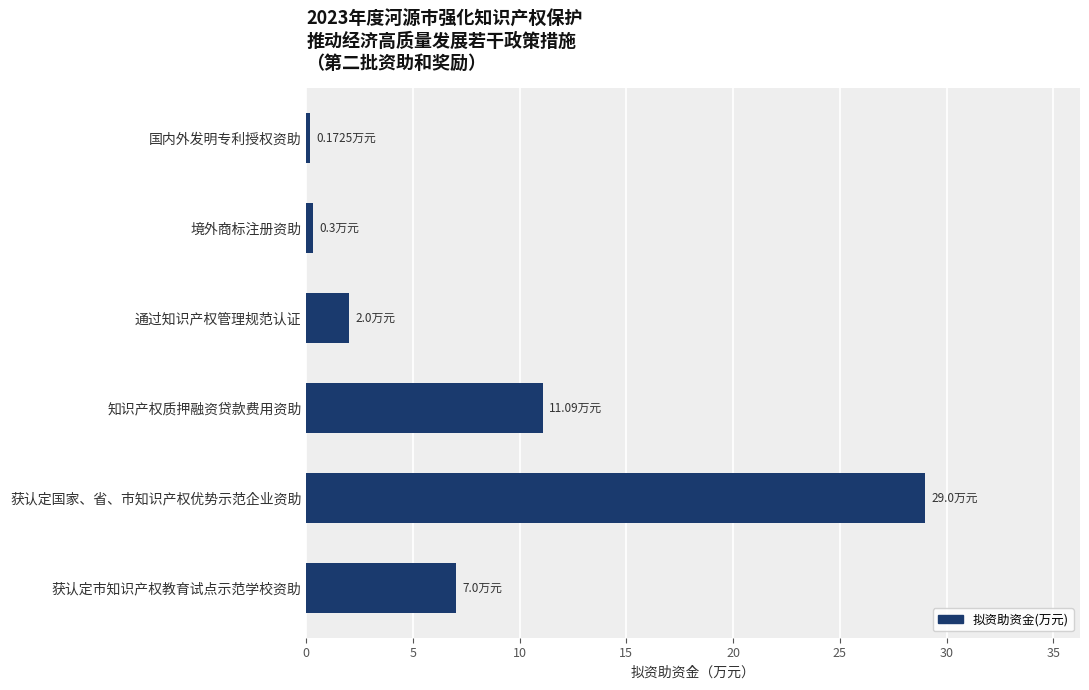

What is the label of the 6th bar from the top?

获认定市知识产权教育试点示范学校资助